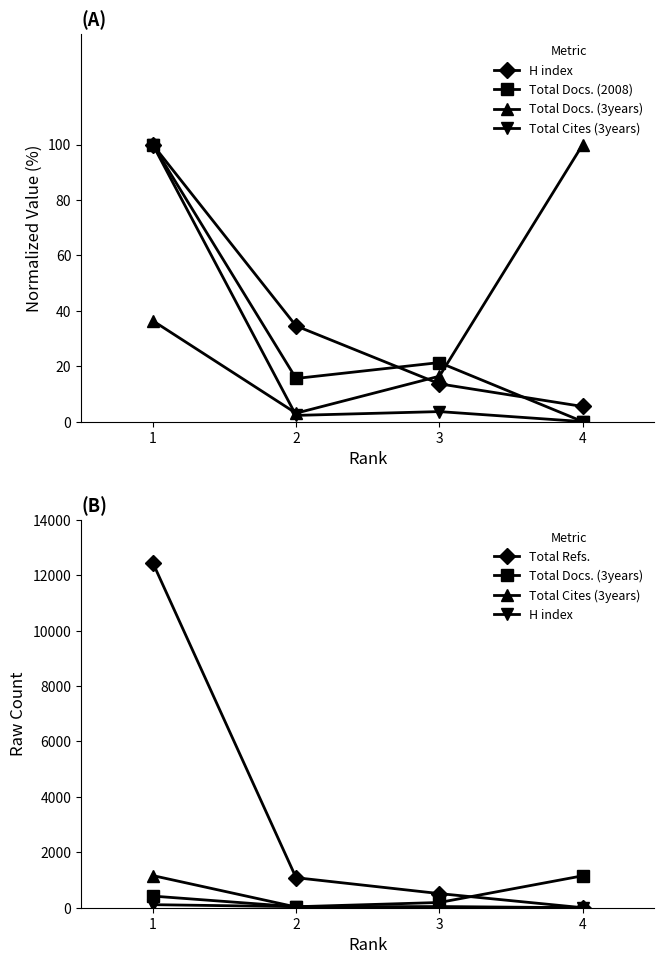

Which series has the widest spread of values?

Total Refs.